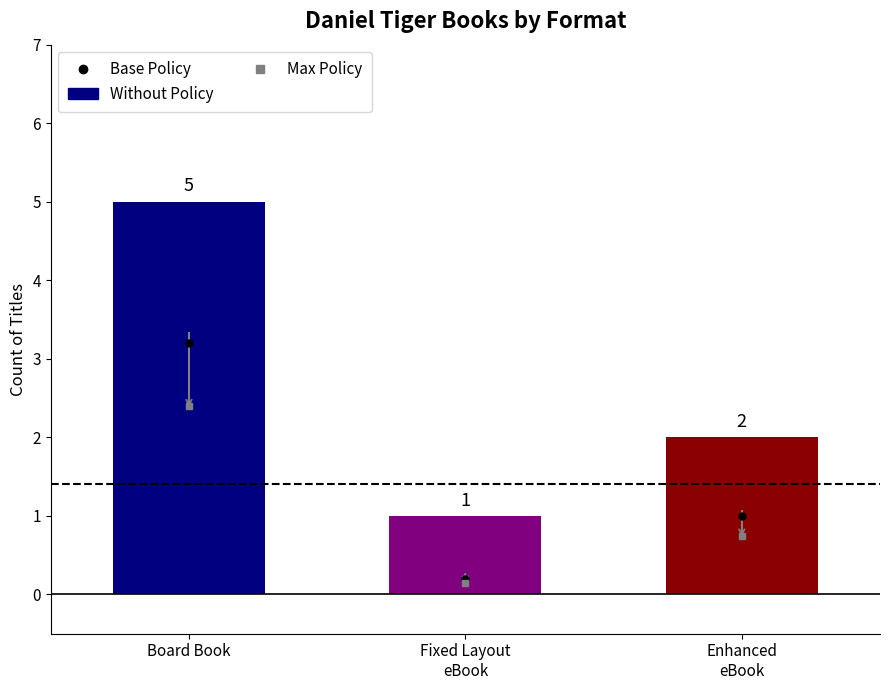

What is the label of the 1st bar from the left?

Board Book